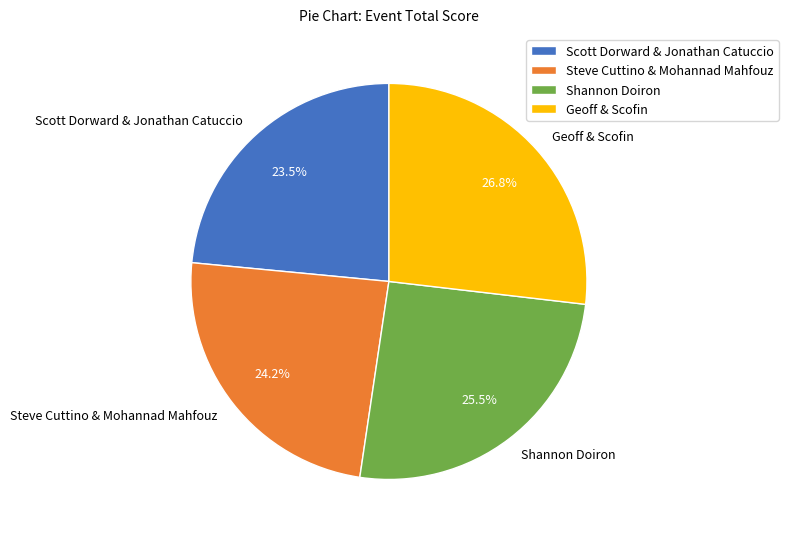

Does Scott Dorward & Jonathan Catuccio represent more than half of the total?

No